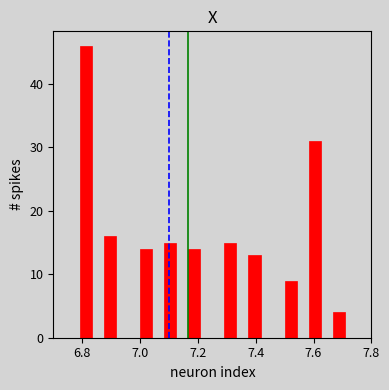

Around what value on the x-axis is the tallest bar? Give the approximate position of its centre, as read against the axis.

6.82